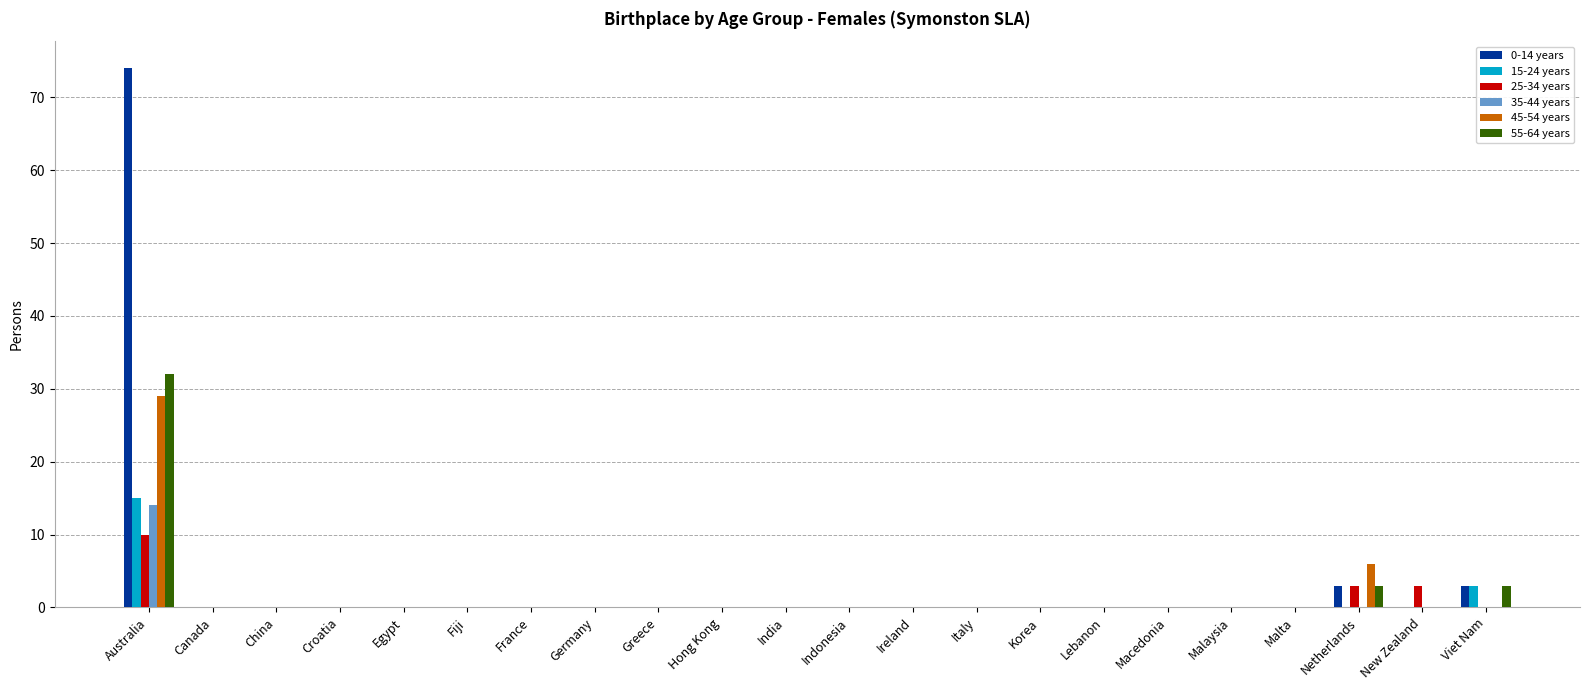

What is the sum of all 45-54 years values?

35